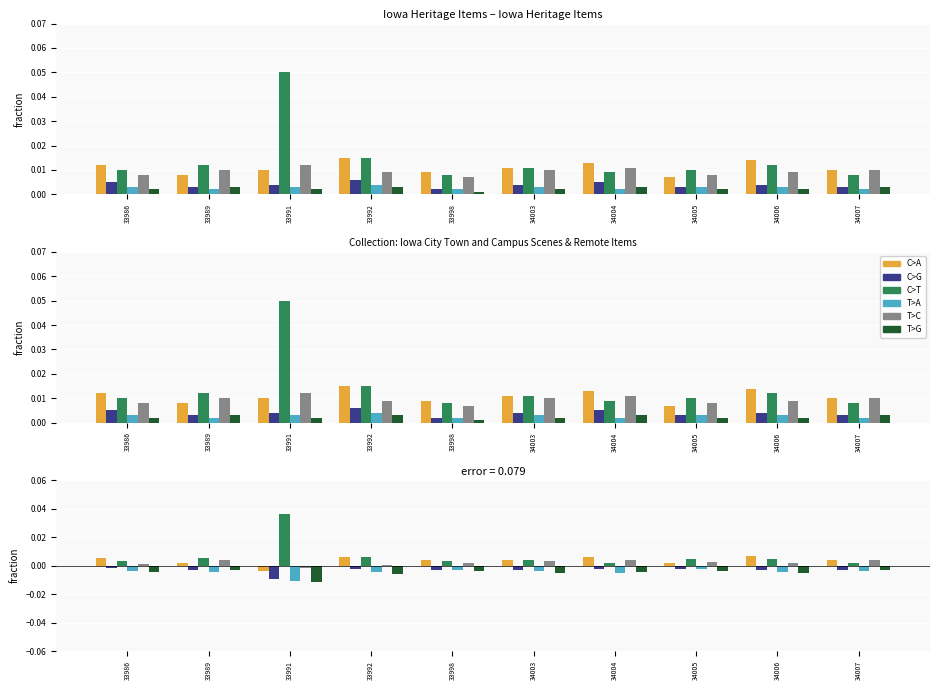

Which series has the largest range (max minus min)?

C>T